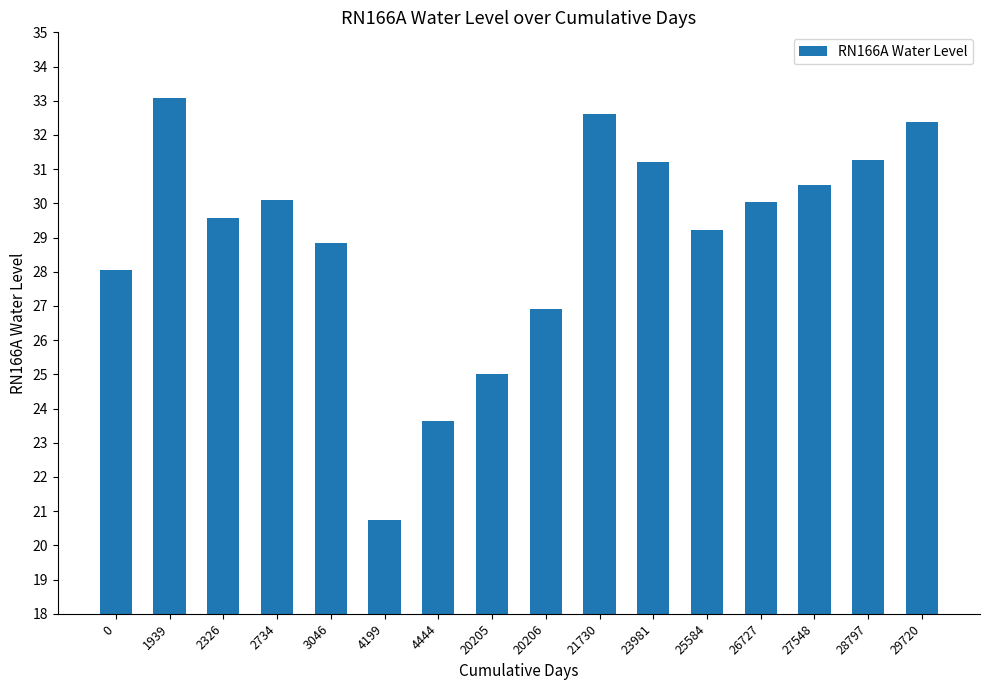

Where does the data first go above 30?

1939